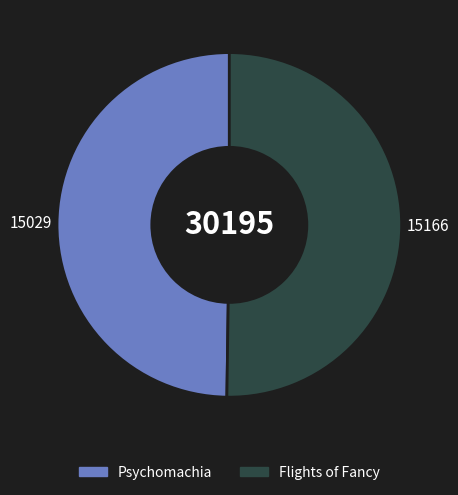

Approximately how many times larger is the value at Flights of Fancy compared to Psychomachia?

1.0